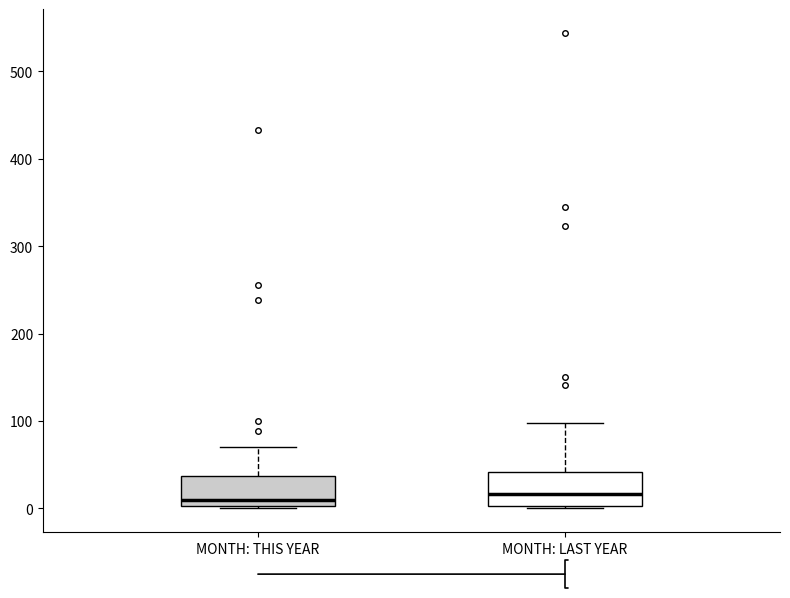

Reading left to right, read every box against the y-axis: the position of its median line, the range the box covers, and the ends of its whiskers. The values are not printed on the chart, so give them approximately, as read against the axis.

MONTH: THIS YEAR: median 10, box 0 to 40, whiskers 0 to 70
MONTH: LAST YEAR: median 20, box 0 to 40, whiskers 0 (just below the box's lower edge) to 100